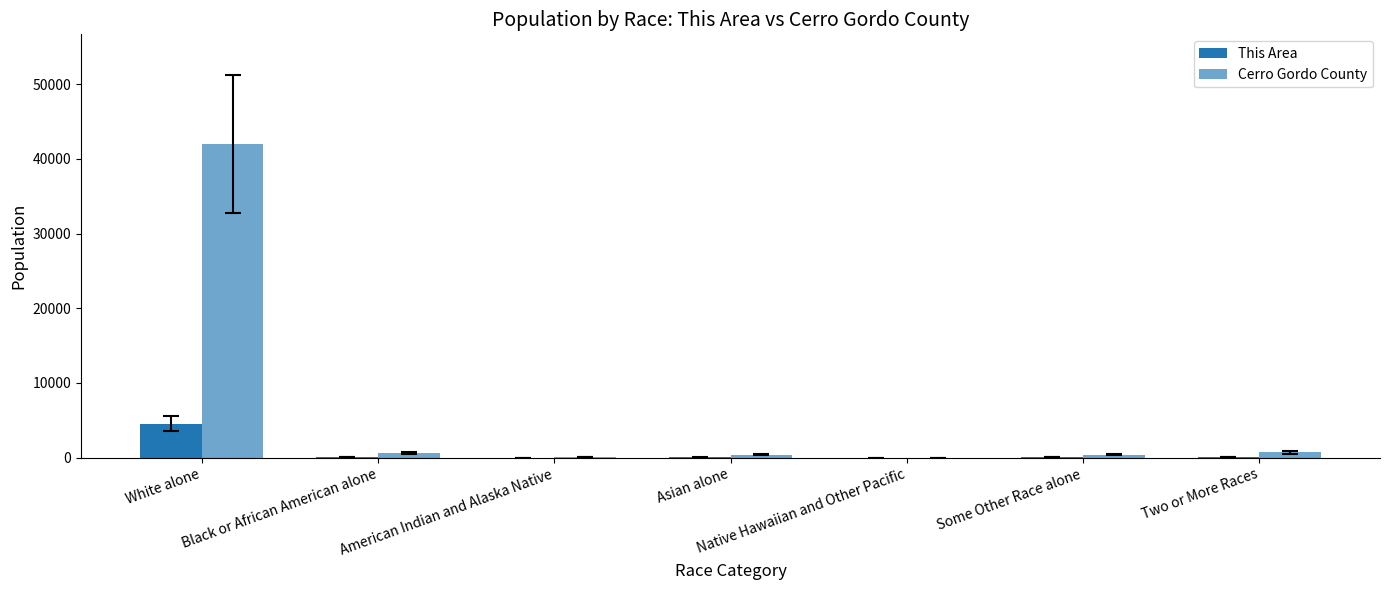

How many groups of bars are there?

7